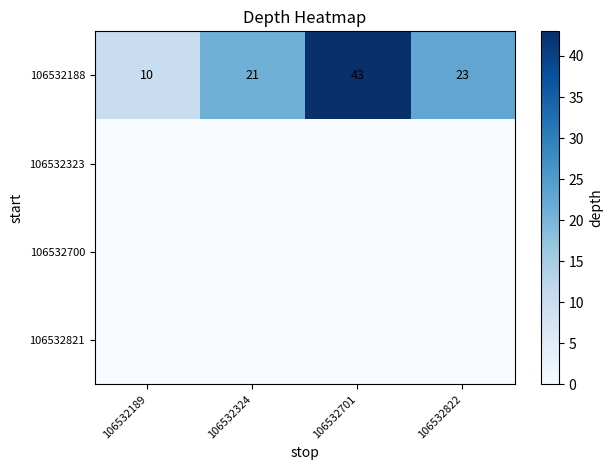

True or false: 106532188 has a value of 4 at 106532189.

False